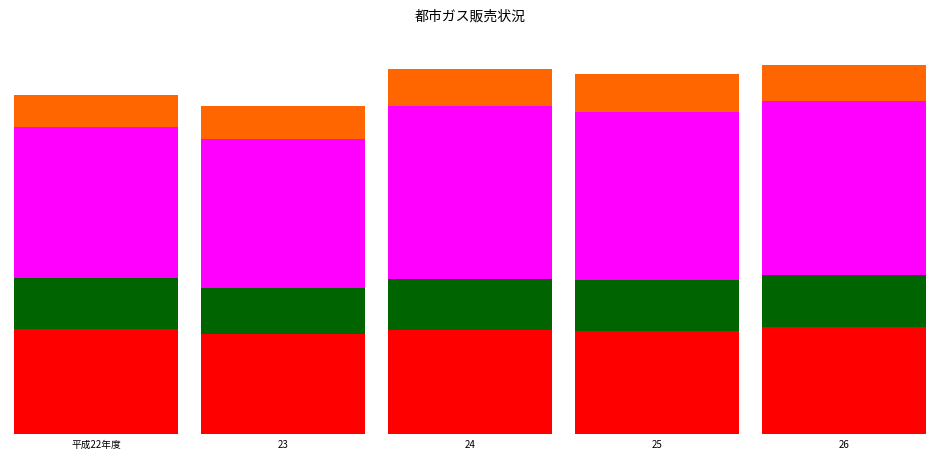

Between 平成22年度 and 24, which series saw the biggest shift?

工業用